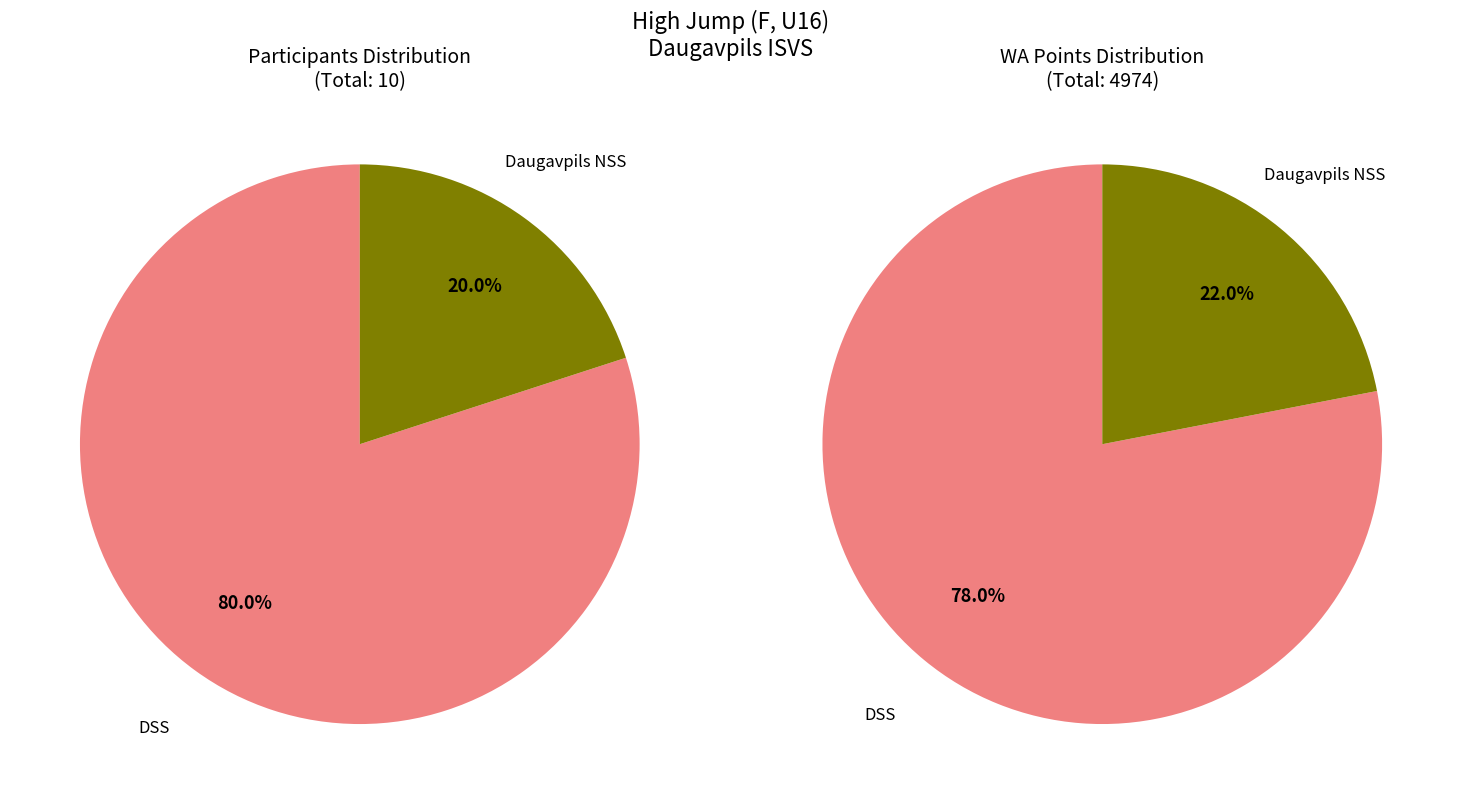

What percentage do Daugavpils NSS and DSS together represent?

100.0%